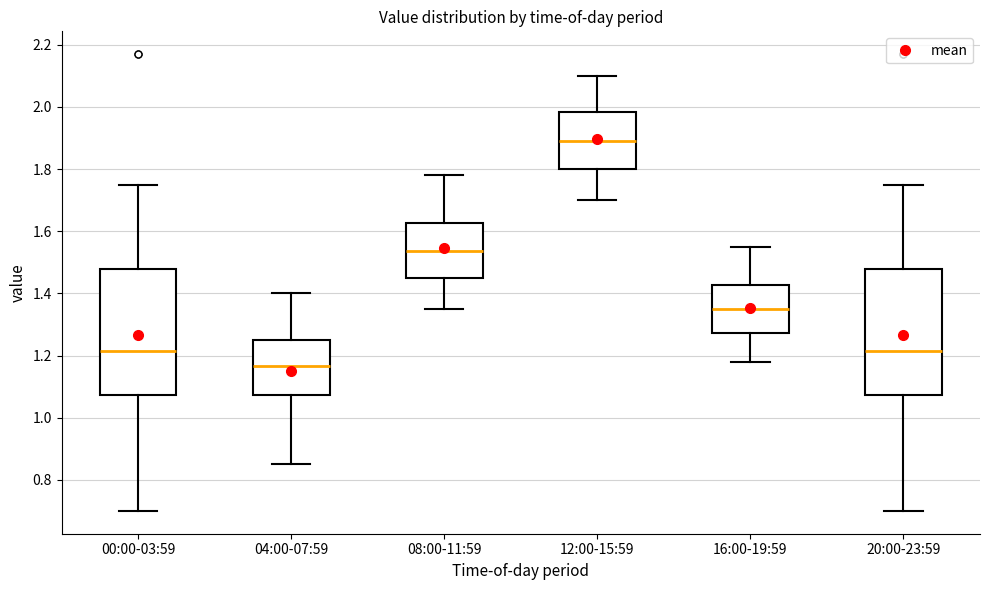

Reading left to right, read every box against the y-axis: the position of its median line, the range the box covers, and the ends of its whiskers. The values are not printed on the chart, so give them approximately, as read against the axis.

00:00-03:59: median 1.22, box 1.08 to 1.48, whiskers 0.70 to 1.76
04:00-07:59: median 1.16, box 1.08 to 1.26, whiskers 0.86 to 1.40
08:00-11:59: median 1.54, box 1.46 to 1.62, whiskers 1.36 to 1.78
12:00-15:59: median 1.90, box 1.80 to 1.98, whiskers 1.70 to 2.10
16:00-19:59: median 1.36, box 1.28 to 1.42, whiskers 1.18 to 1.56
20:00-23:59: median 1.22, box 1.08 to 1.48, whiskers 0.70 to 1.76